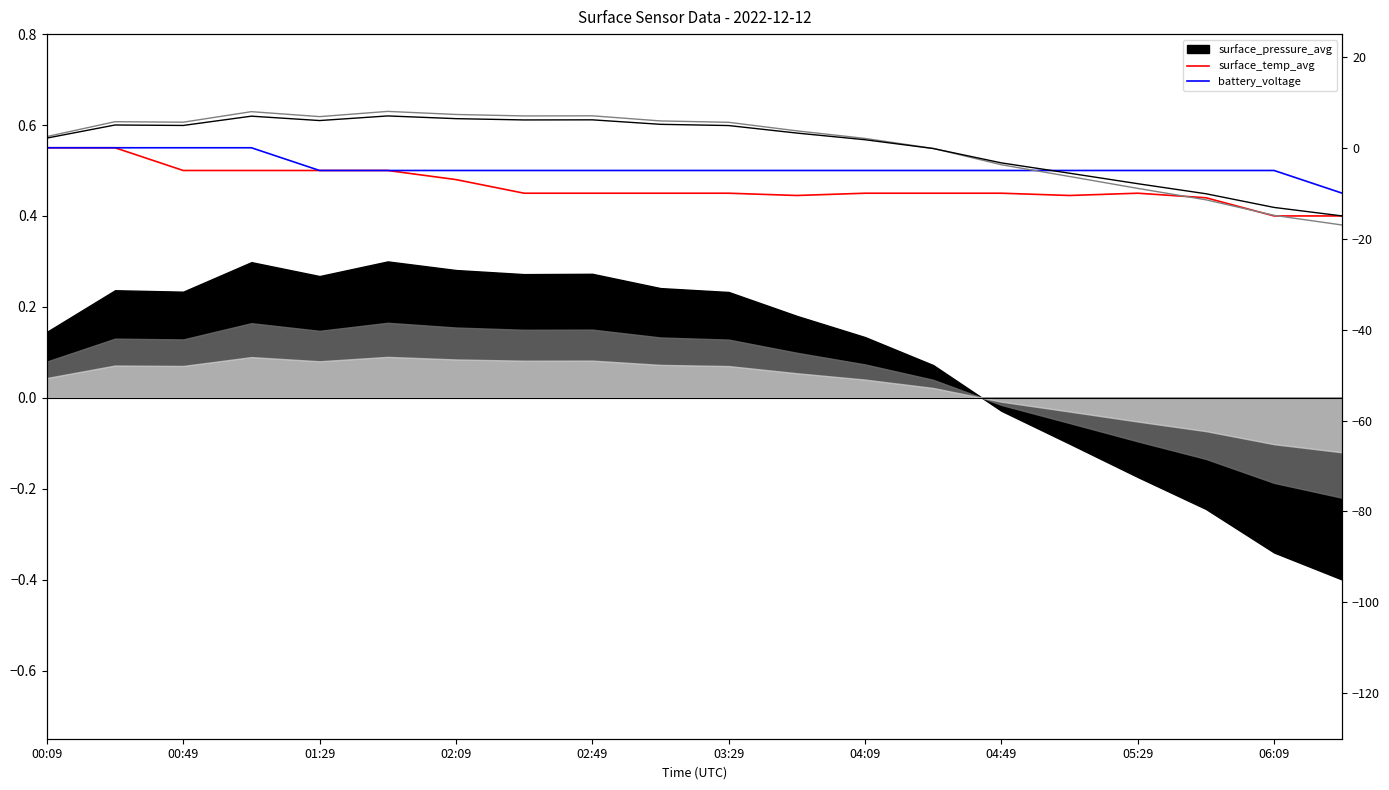

What is the value of the battery_voltage point at the 4th from the left?

0.6